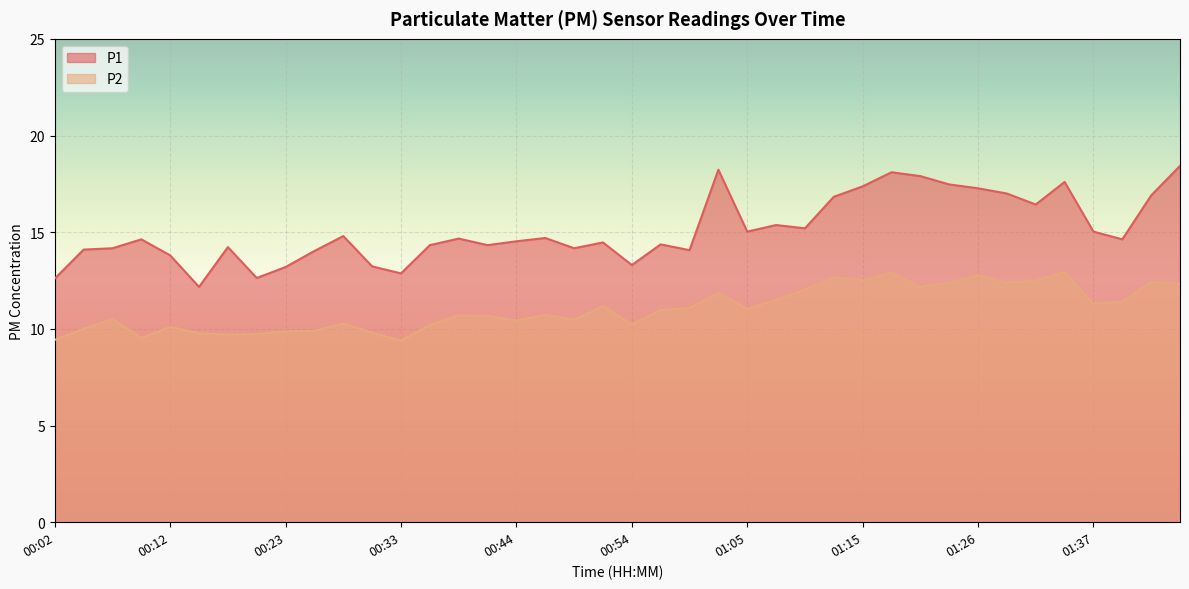

How many data points in P2 are above 10?

30